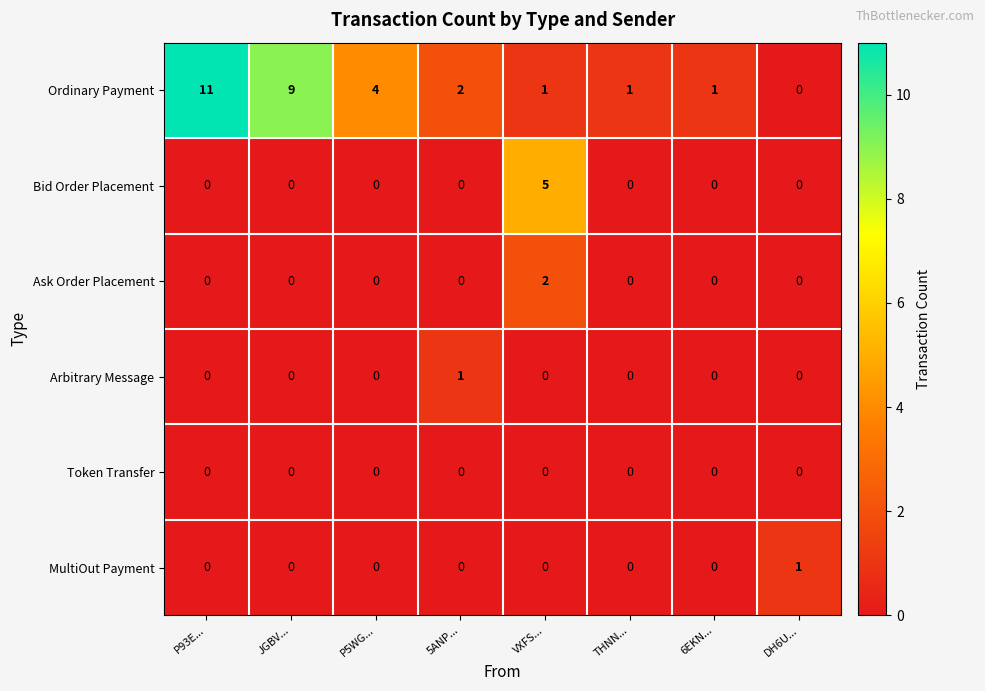

At which category is the sum across all series the highest?

P93E...